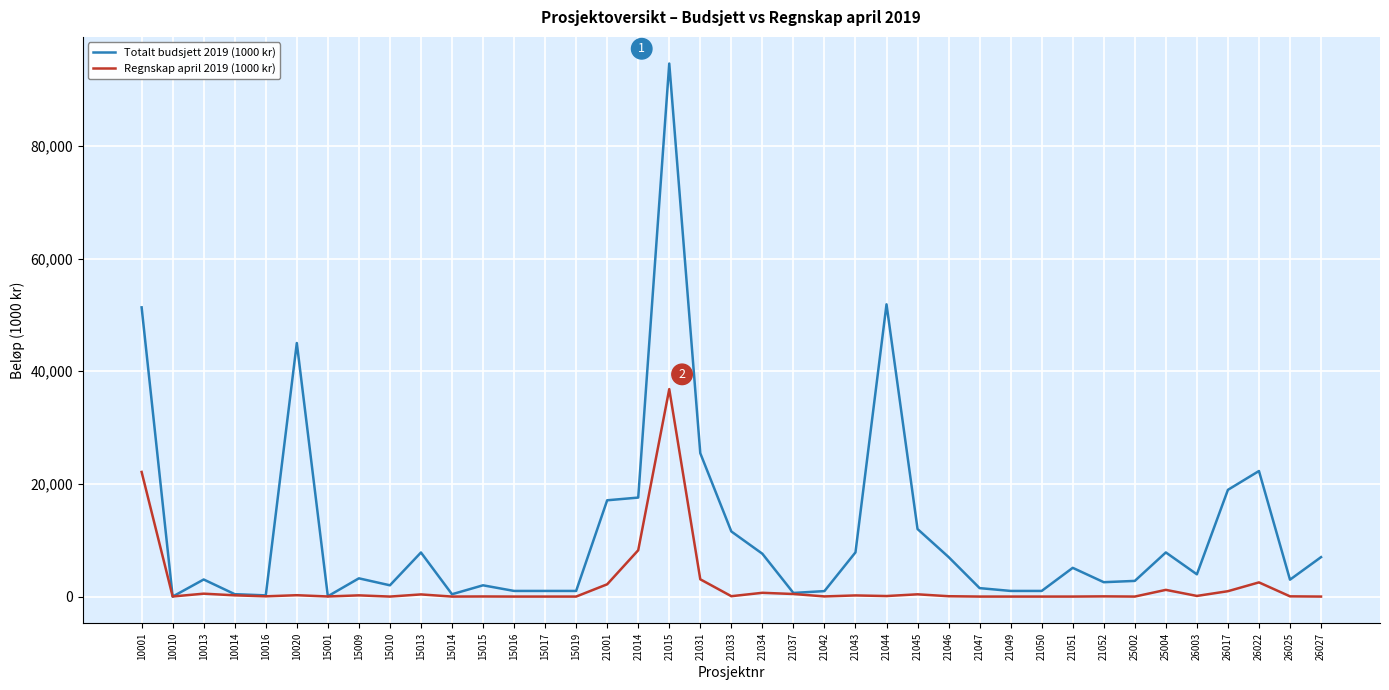

Which series has the widest spread of values?

Totalt budsjett 2019 (1000 kr)